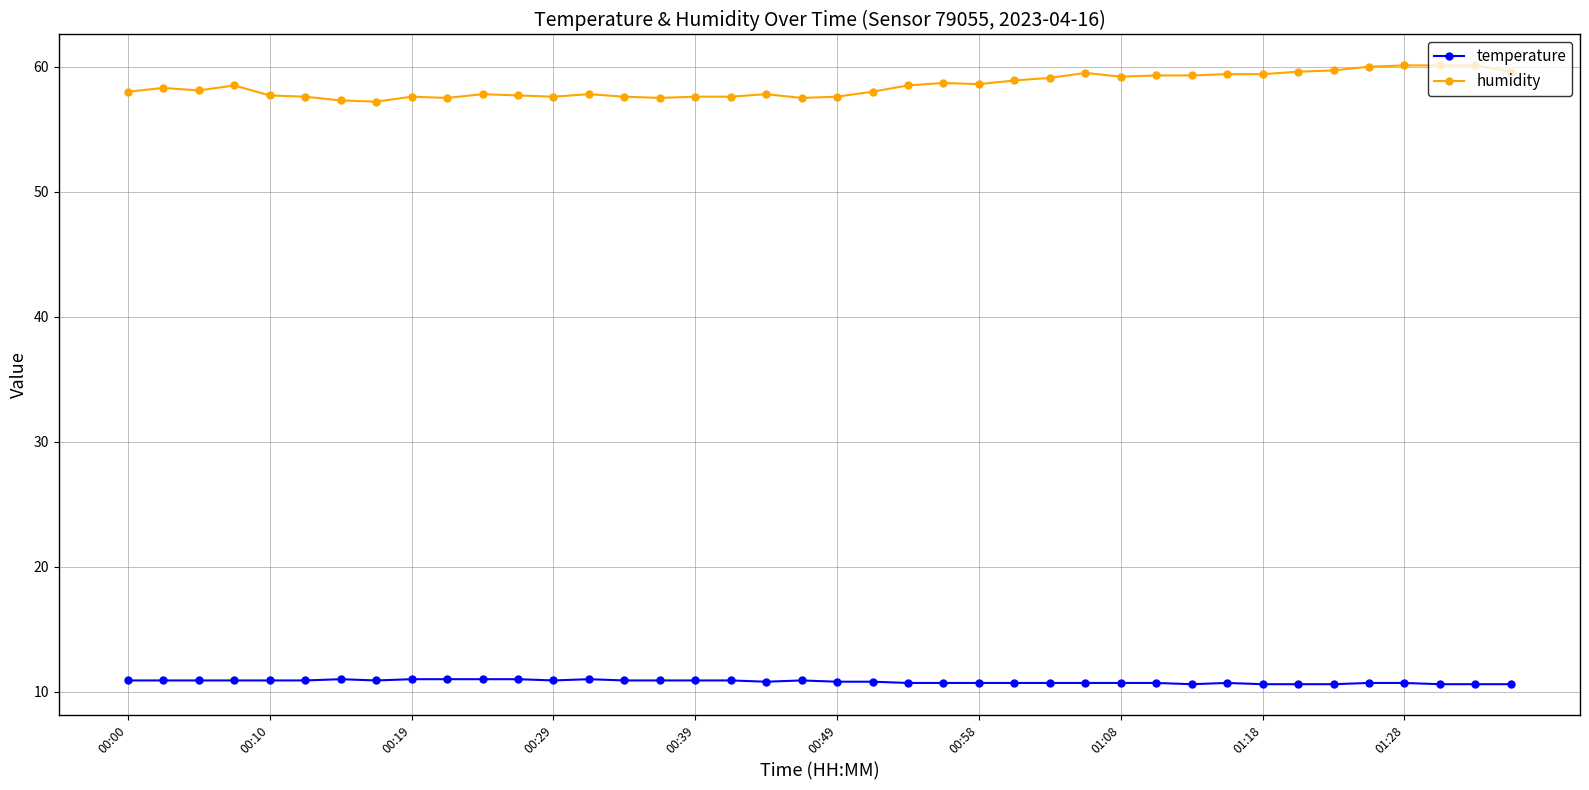

What is the minimum value for humidity?

57.2